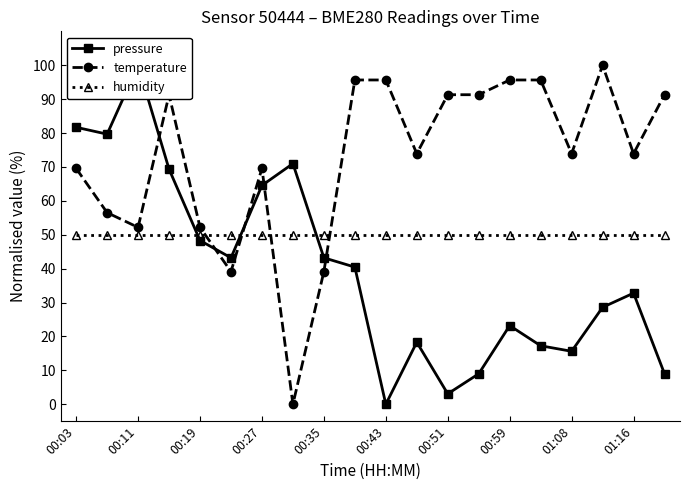

The value of temperature at 01:16 is 101.1. True or false?

False